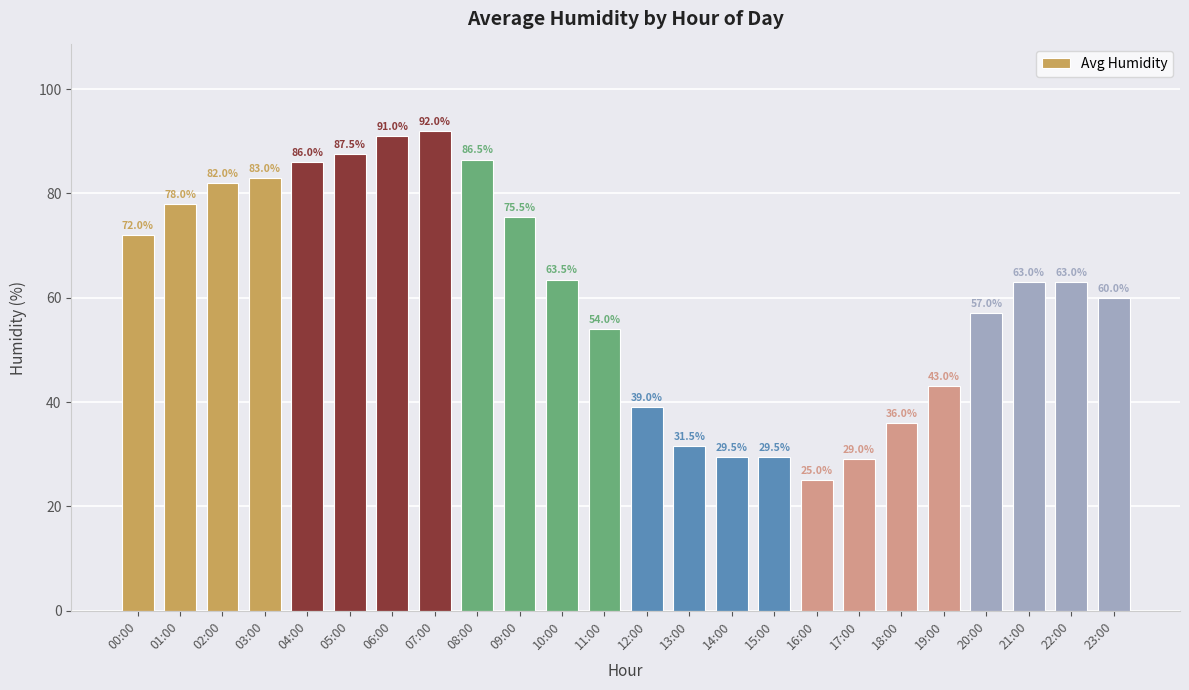

Which category has the lowest value across all series?

16:00